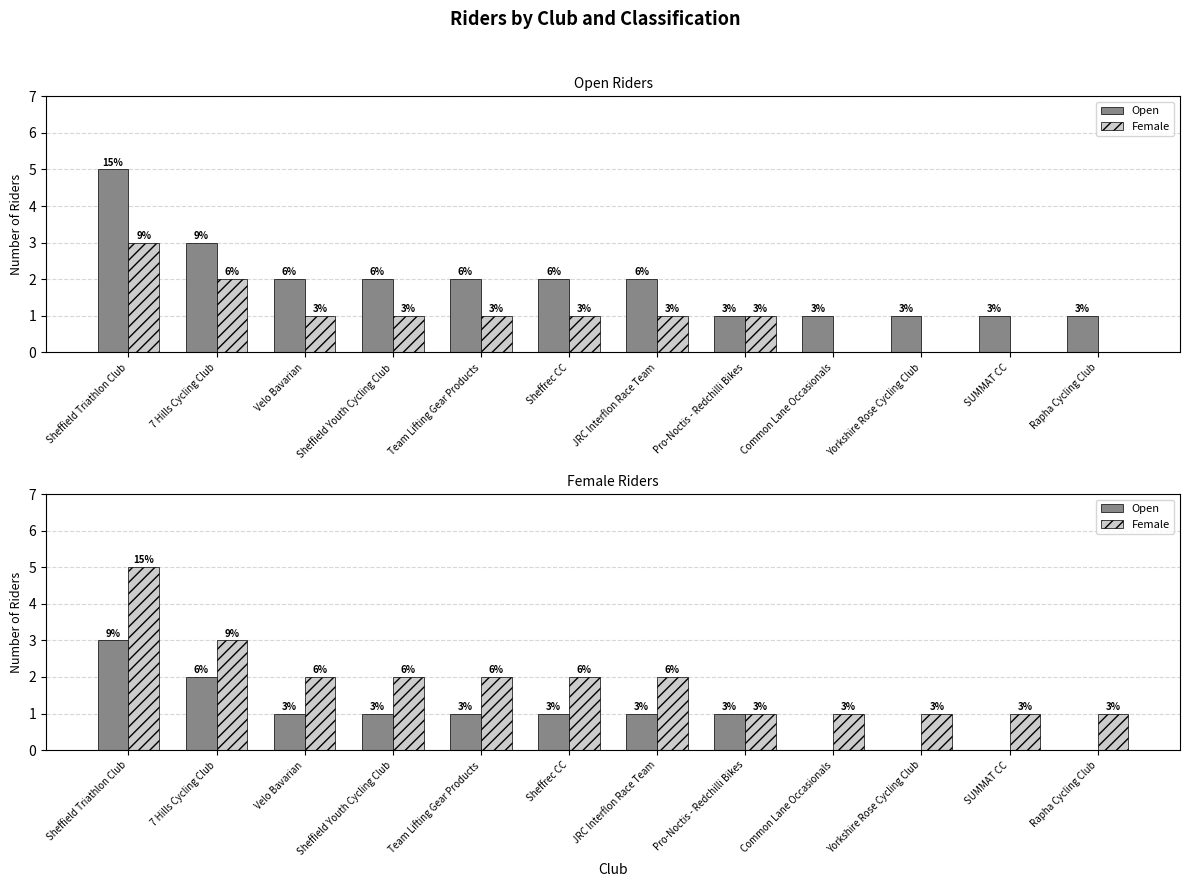

What is the label of the 5th bar from the right?

Pro-Noctis - Redchilli Bikes